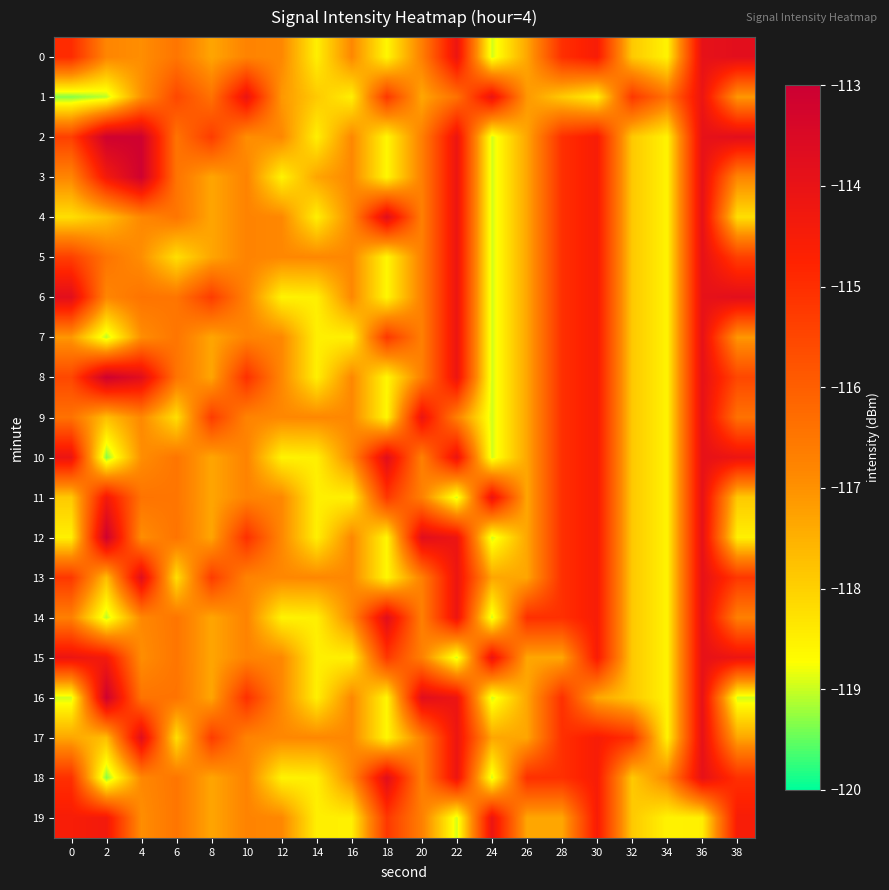

At 16, list the series in order from largest to smallest.

0, 2, 3, 4, 5, 6, 8, 9, 10, 12, 13, 14, 16, 17, 18, 1, 7, 11, 15, 19